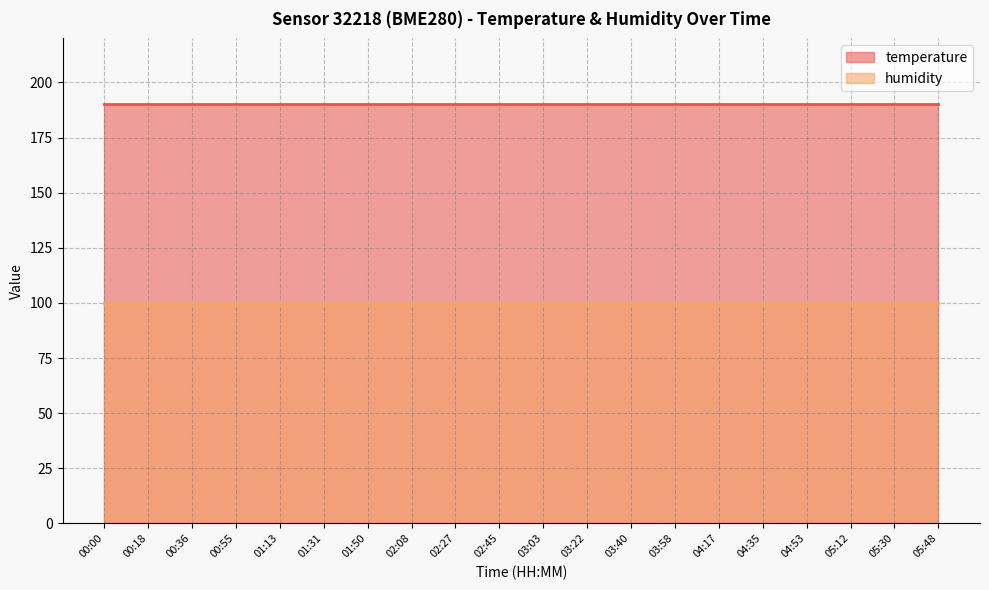

Reading left to right, extract all data points from this chart.

temperature: 00:00=190.3	00:18=190.3	00:36=190.3	00:55=190.3	01:13=190.3	01:31=190.3	01:50=190.3	02:08=190.3	02:27=190.3	02:45=190.3	03:03=190.3	03:22=190.3	03:40=190.3	03:58=190.3	04:17=190.3	04:35=190.3	04:53=190.3	05:12=190.3	05:30=190.3	05:48=190.3
humidity: 00:00=100.0	00:18=100.0	00:36=100.0	00:55=100.0	01:13=100.0	01:31=100.0	01:50=100.0	02:08=100.0	02:27=100.0	02:45=100.0	03:03=100.0	03:22=100.0	03:40=100.0	03:58=100.0	04:17=100.0	04:35=100.0	04:53=100.0	05:12=100.0	05:30=100.0	05:48=100.0